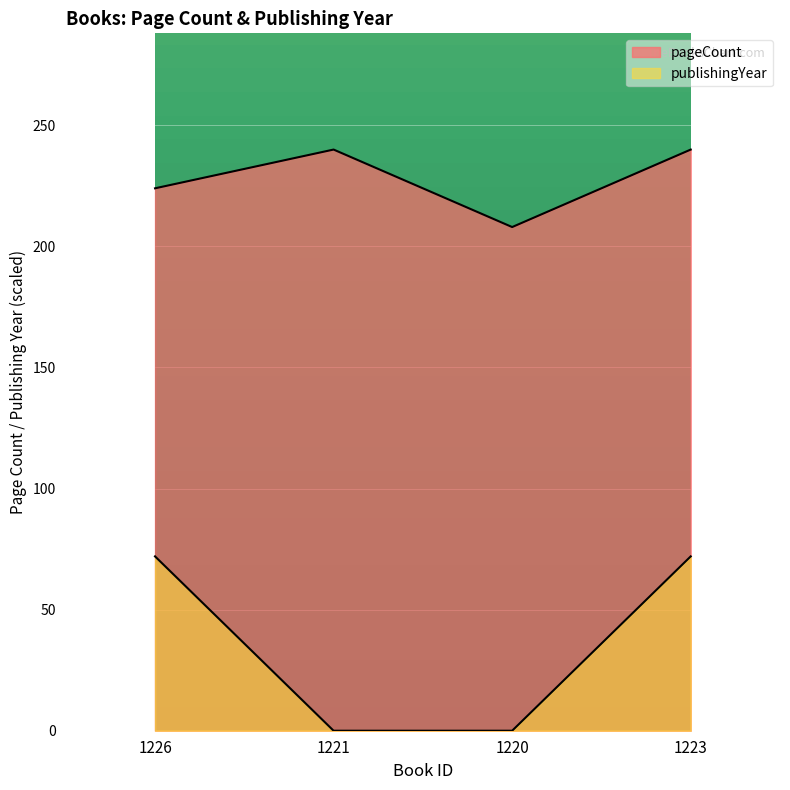

The value of pageCount at 1223 is 149. True or false?

False